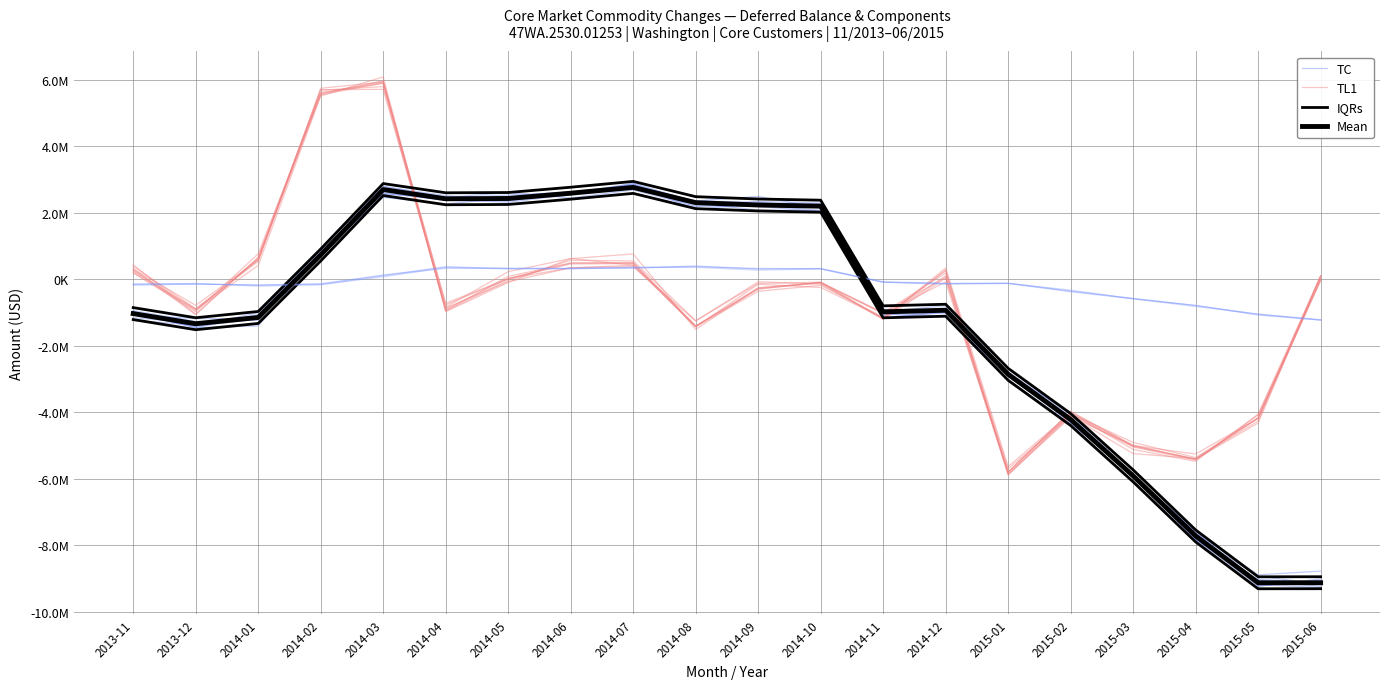

What is the difference between the highest and lowest values at 2014-07?

2457943.1